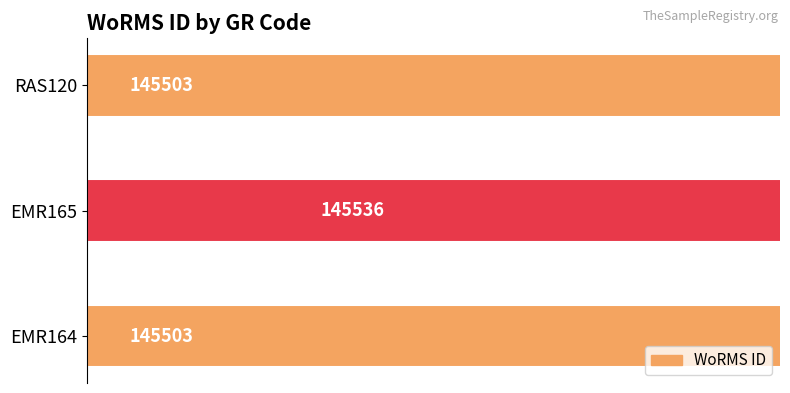

The chart shows a value of 242852 at EMR165. True or false?

False